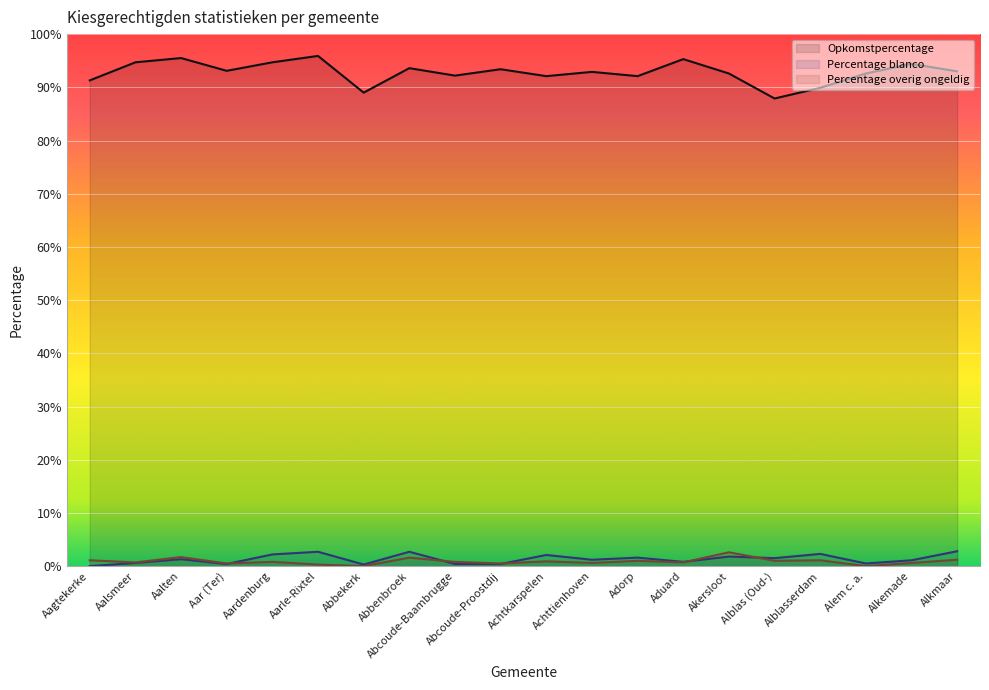

The Percentage overig ongeldig series shows 0.8 at Achttienhoven. True or false?

False